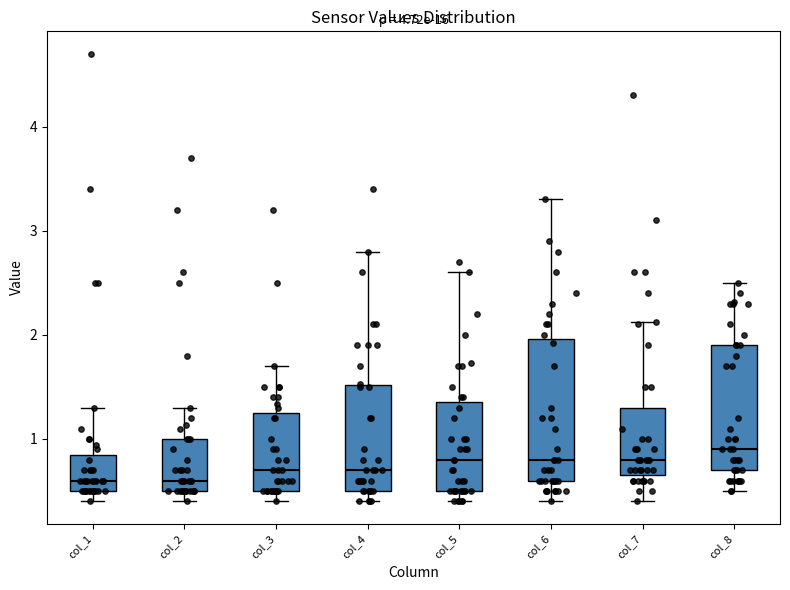

Reading left to right, read every box against the y-axis: the position of its median line, the range the box covers, and the ends of its whiskers. The values are not printed on the chart, so give them approximately, as read against the axis.

col_1: median 0.6, box 0.5 to 0.9, whiskers 0.4 to 1.3
col_2: median 0.6, box 0.5 to 1.0, whiskers 0.4 to 1.3
col_3: median 0.7, box 0.5 to 1.3, whiskers 0.4 to 1.7
col_4: median 0.7, box 0.5 to 1.5, whiskers 0.4 to 2.8
col_5: median 0.8, box 0.5 to 1.4, whiskers 0.4 to 2.6
col_6: median 0.8, box 0.6 to 2.0, whiskers 0.4 to 3.3
col_7: median 0.8, box 0.7 to 1.3, whiskers 0.4 to 2.1
col_8: median 0.9, box 0.7 to 1.9, whiskers 0.5 to 2.5